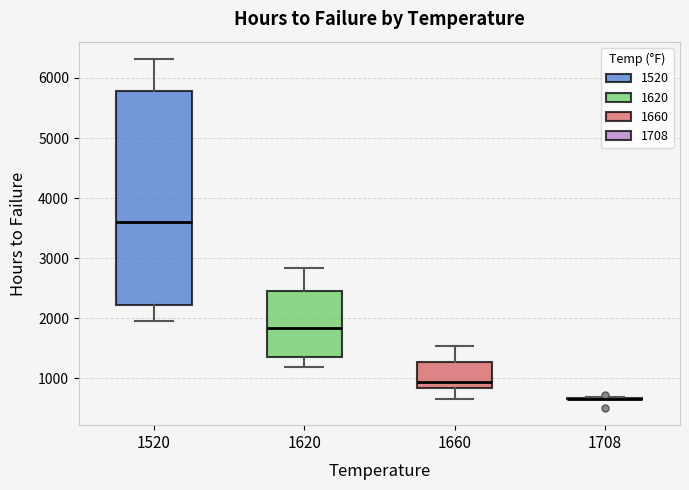

Reading left to right, transcribe this box plot: for each box, give where its median line is, the range the box spans, and where its two whiskers end, as read against the y-axis. The values are not printed on the chart, so give them approximately, as read against the axis.

1520: median 3600, box 2200 to 5800, whiskers 2000 to 6300
1620: median 1800, box 1400 to 2400, whiskers 1200 to 2800
1660: median 900, box 800 to 1300, whiskers 700 to 1500
1708: box collapsed to a line at 700, whiskers 700 to 700